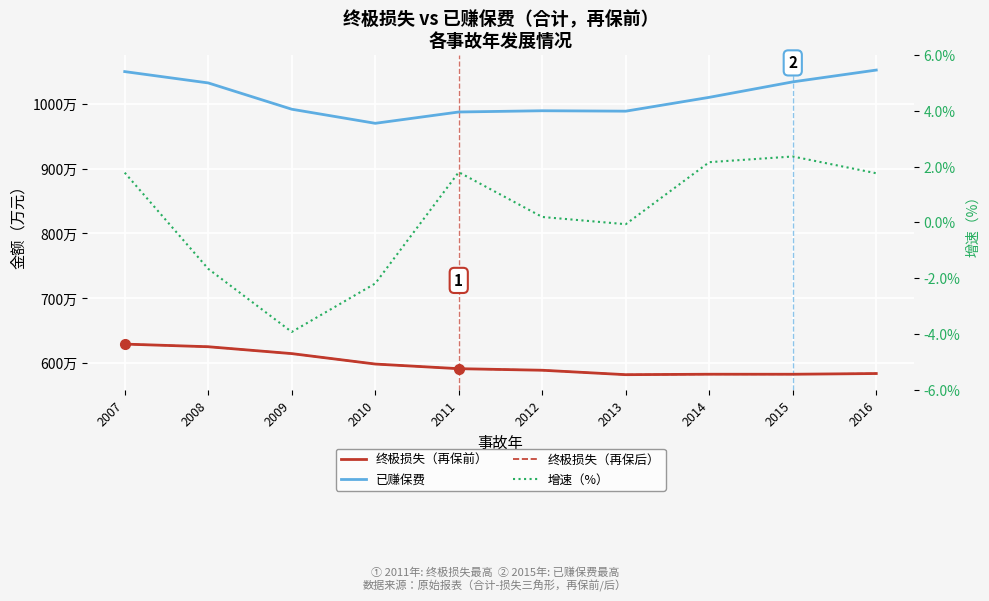

Where is the first local maximum for 增速（%）?

2011